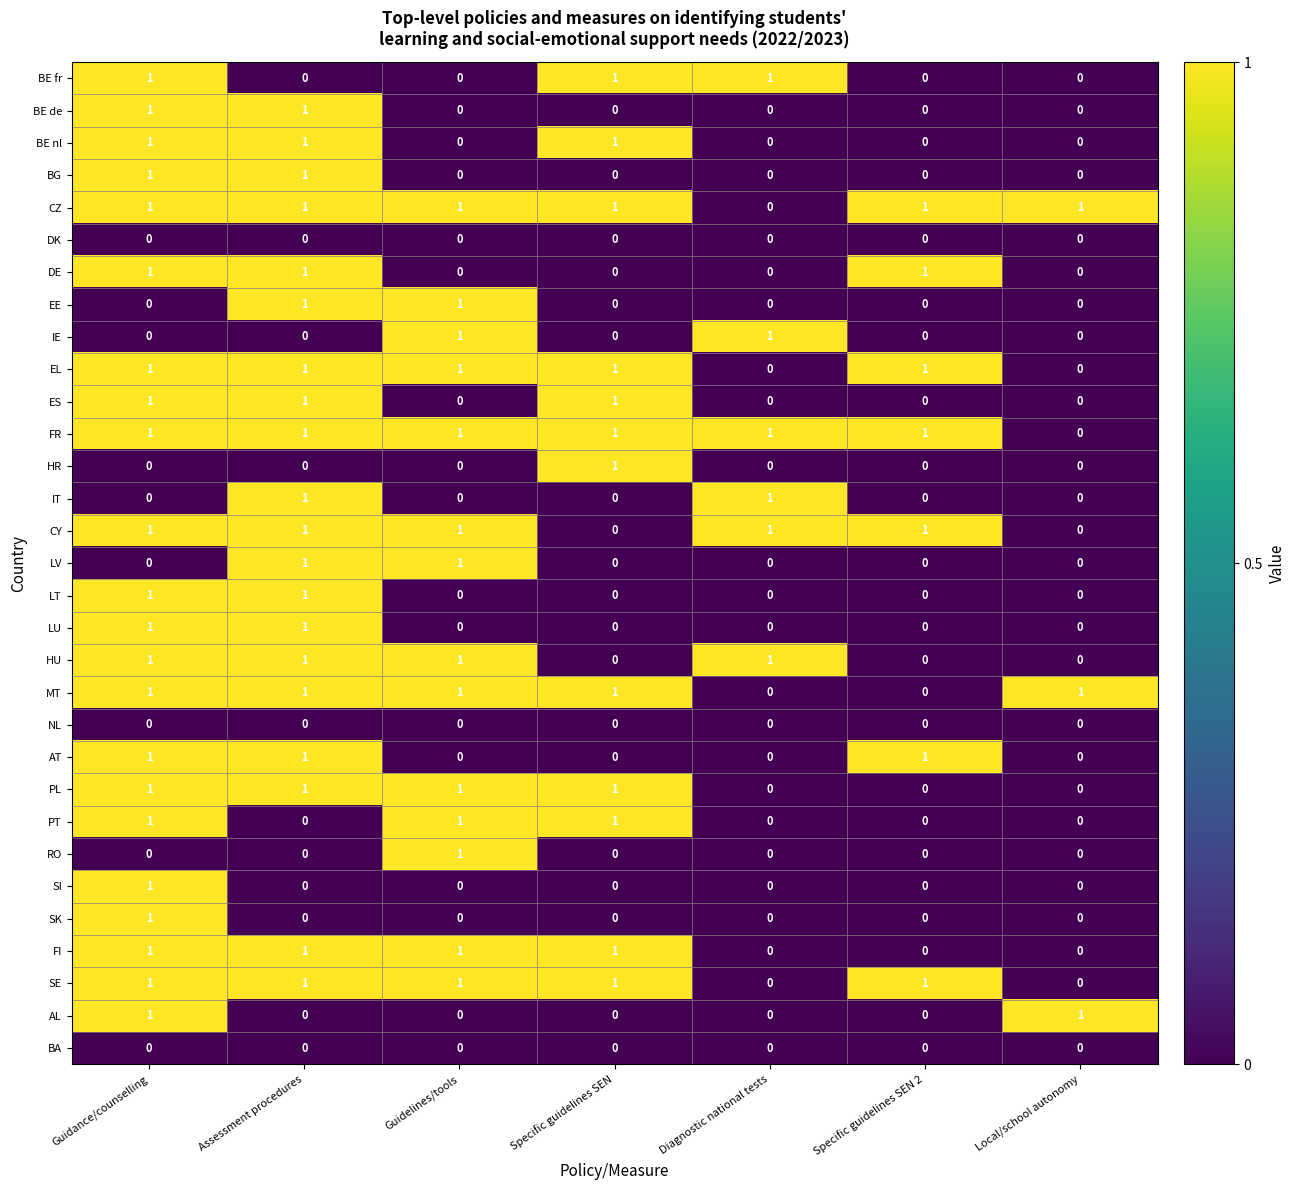

How many distinct data groups are displayed?

31